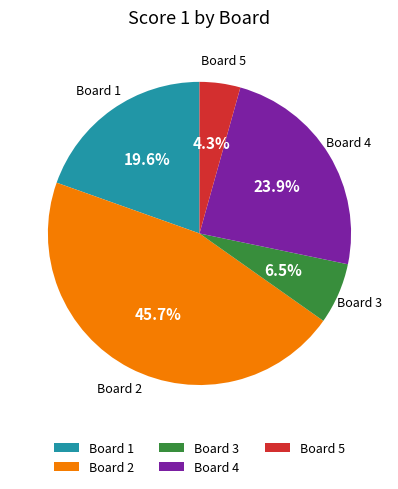

Does Board 1 account for over 50% of the chart?

No